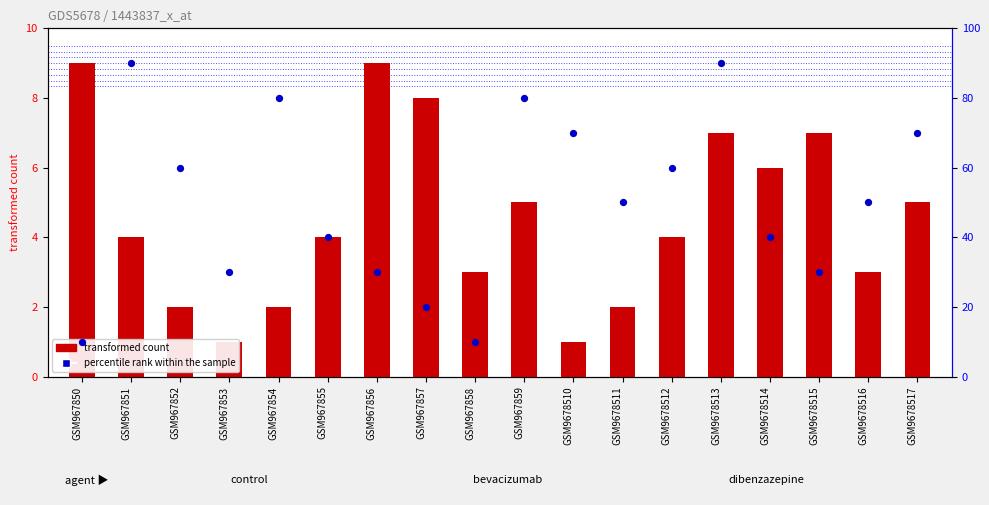

At how many categories does at least one series exceed 1?

18